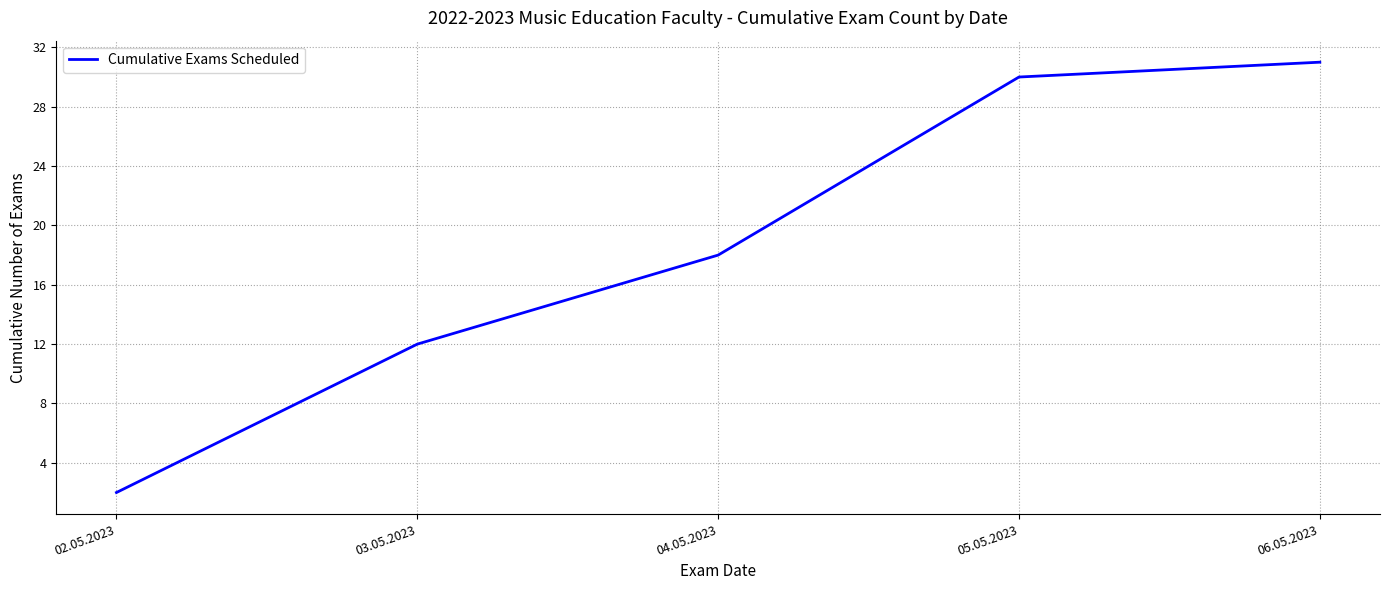

Reading right to left, list all the values displayed in this chart.

31	30	18	12	2